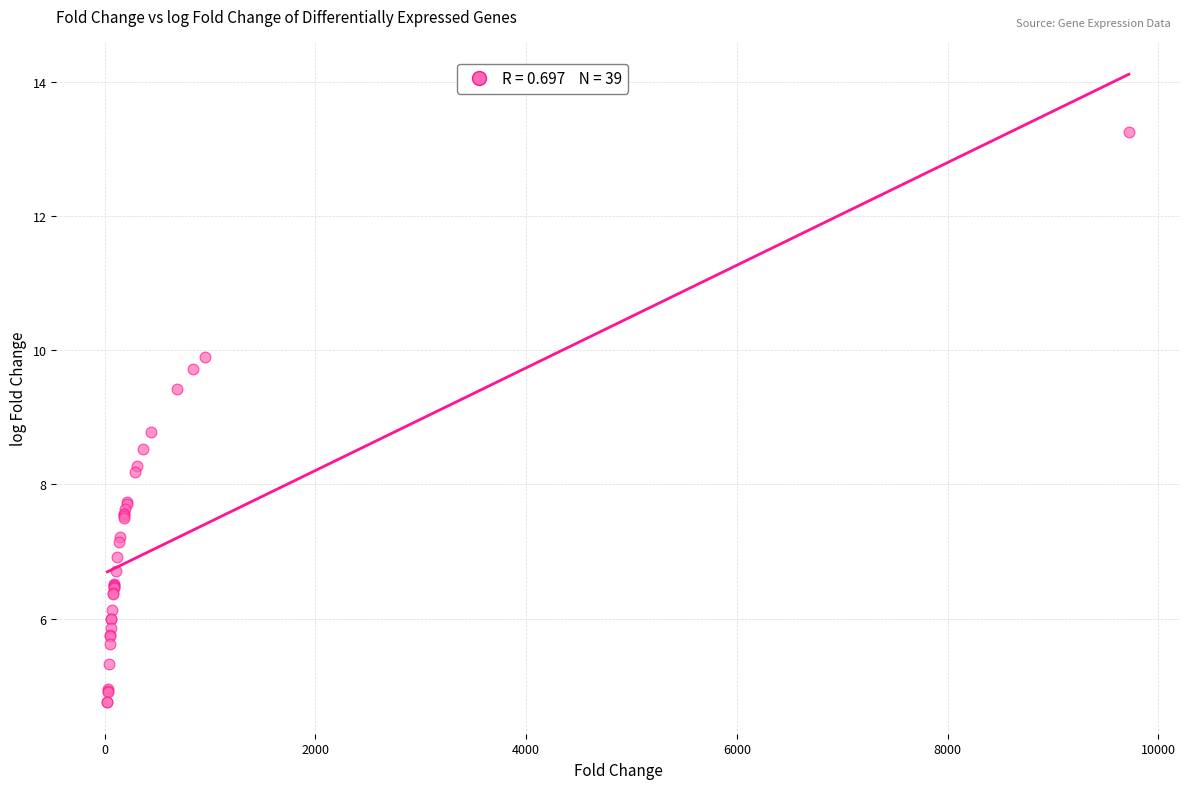

What Y value in the scatter plot is closest to 9?

8.8